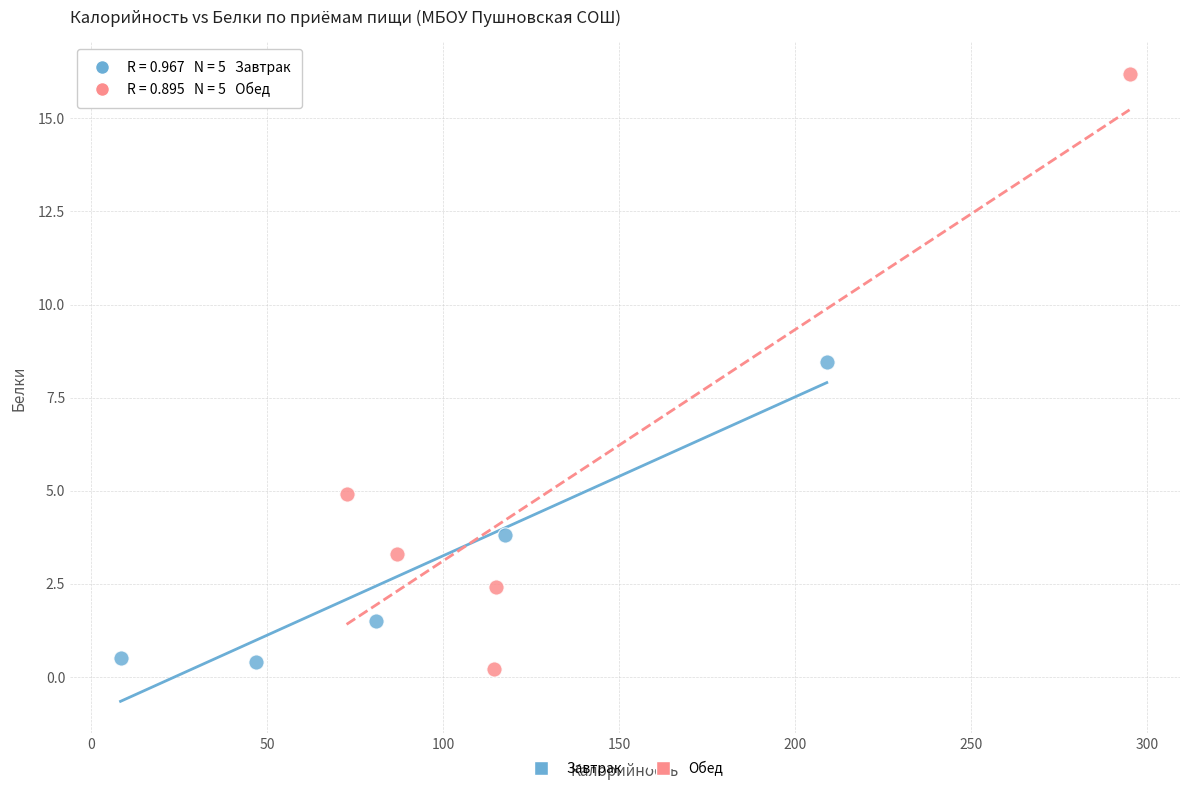

Which series contains the highest Y value?

Обед